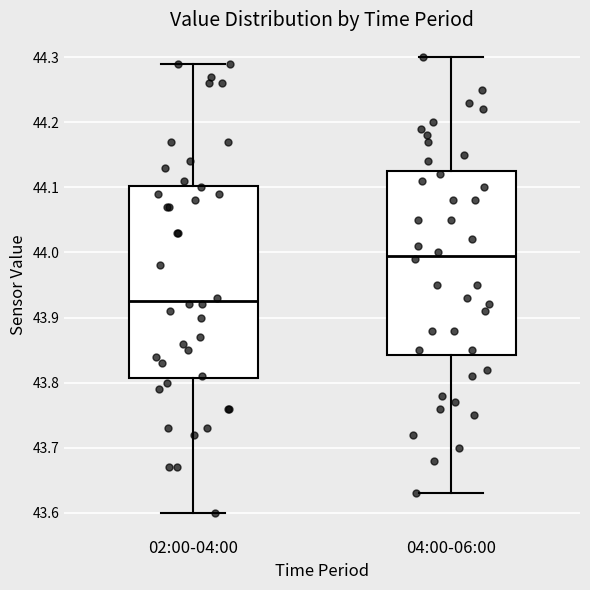

Reading left to right, read every box against the y-axis: the position of its median line, the range the box covers, and the ends of its whiskers. The values are not printed on the chart, so give them approximately, as read against the axis.

02:00-04:00: median 43.93, box 43.81 to 44.10, whiskers 43.60 to 44.29
04:00-06:00: median 44.00, box 43.84 to 44.13, whiskers 43.63 to 44.30